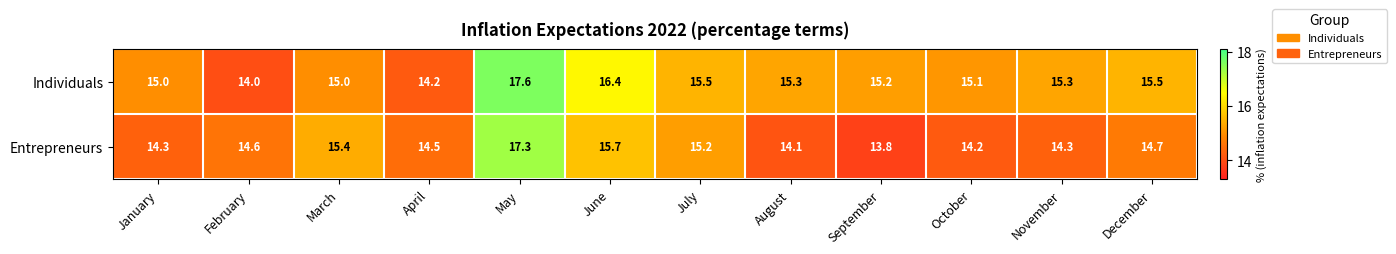

At which category does the chart reach its minimum across all series?

September